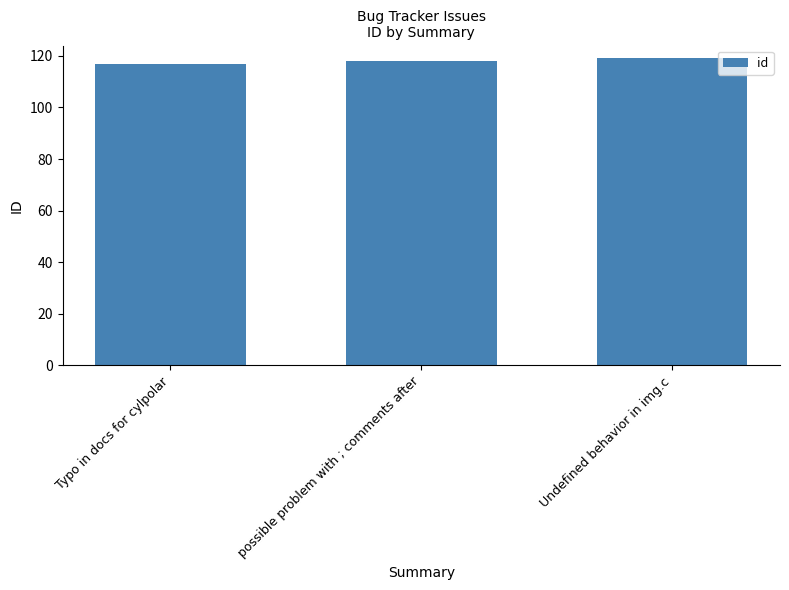

How many bars are there in total?

3